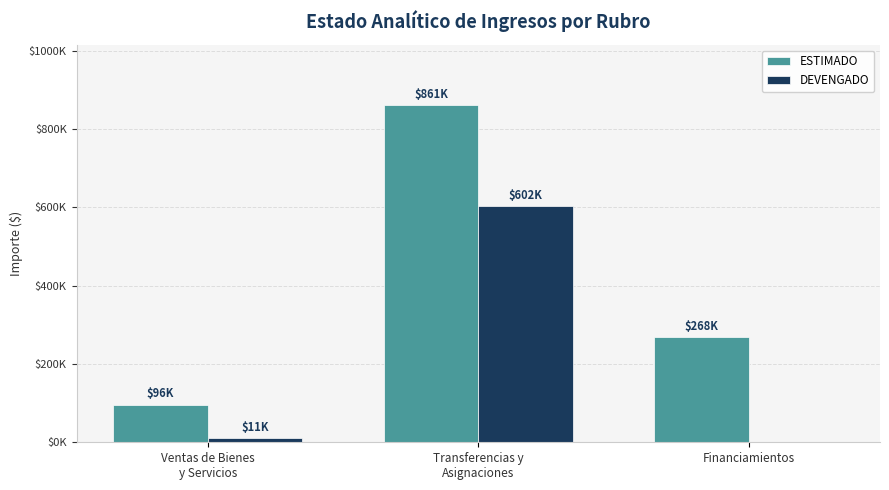

Does the chart contain stacked bars?

No